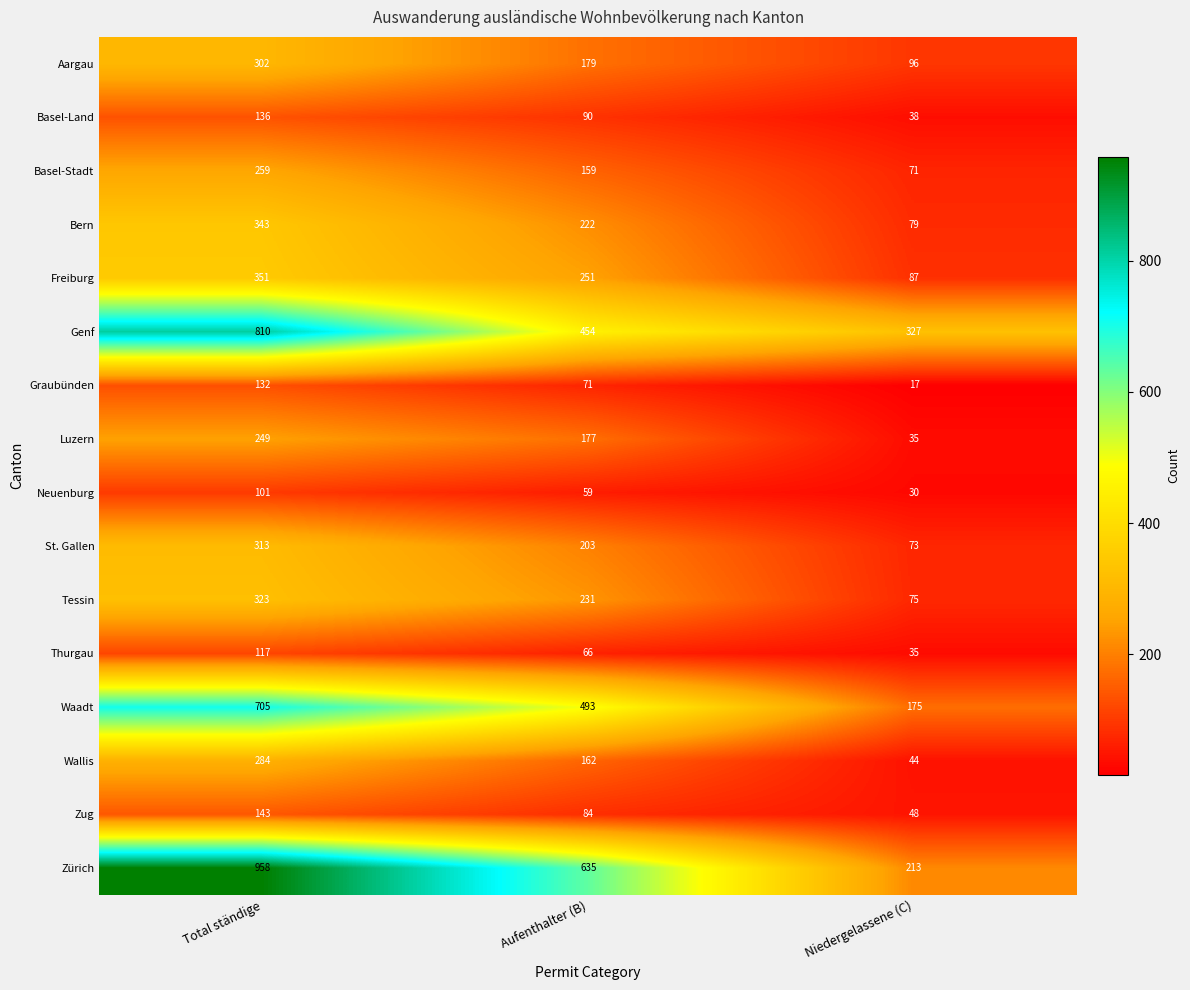

True or false: Graubünden has a value of 31 at Aufenthalter (B).

False